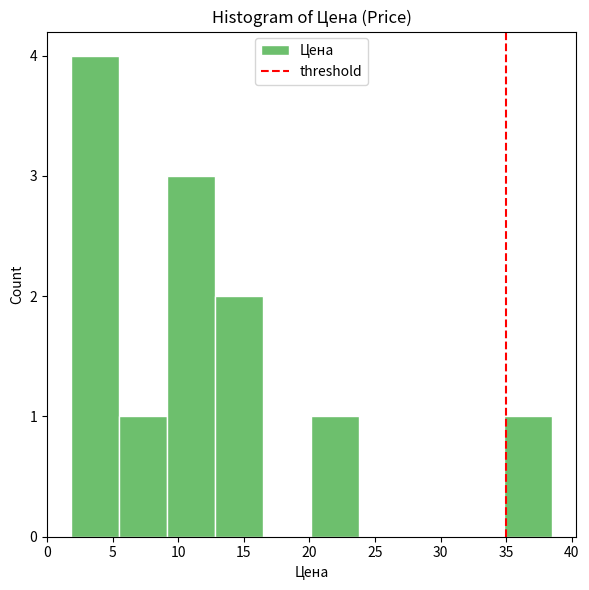

Which range on the x-axis has the tallest bar?

2.0 to 5.5